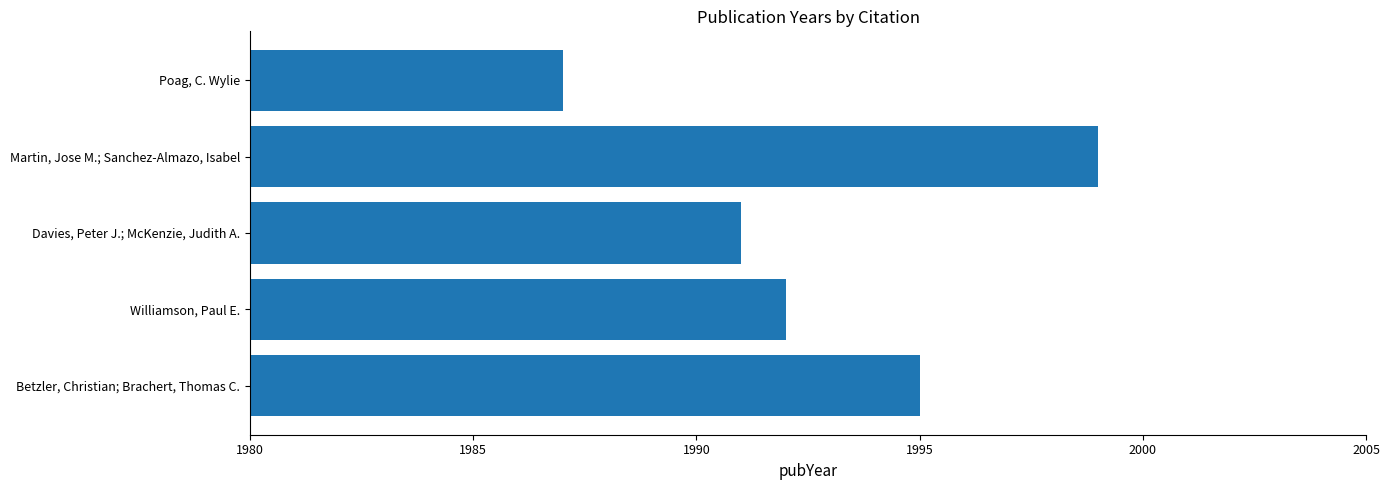

What is the maximum value shown in the chart?

1999